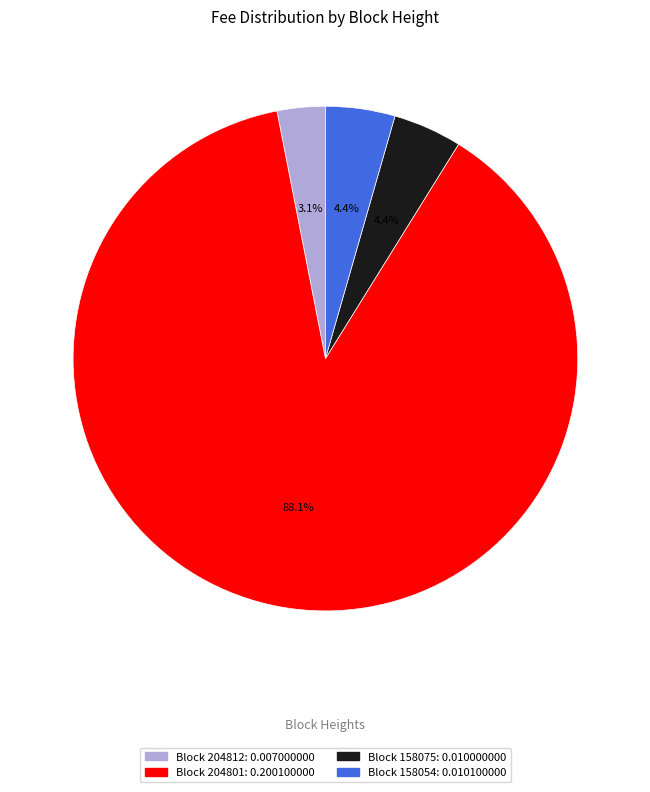

Does any single category account for the majority?

Yes